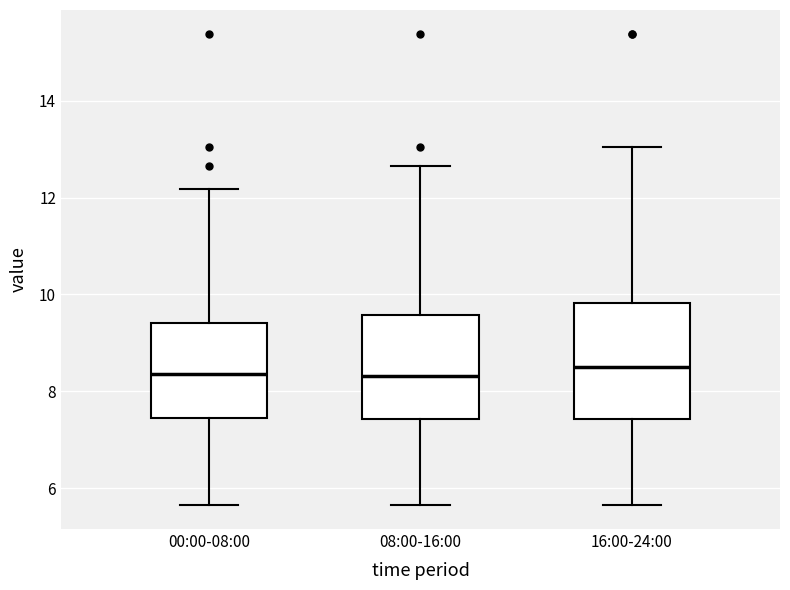

Where is the upper edge of the box for 16:00-24:00 on the y-axis? The values are not printed on the chart, so give them approximately, as read against the axis.

9.8